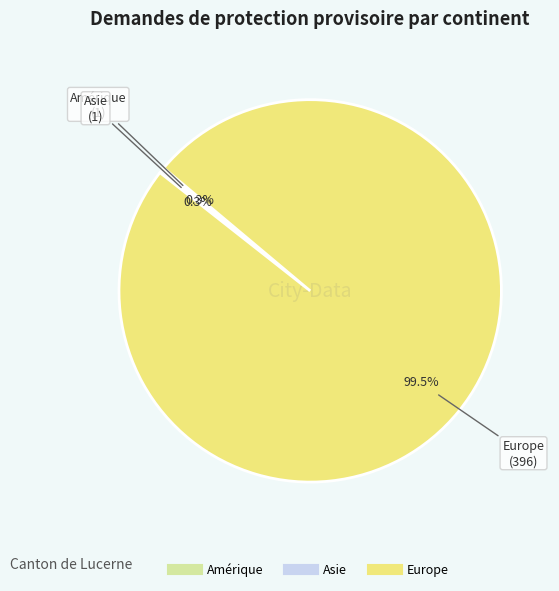

What is the largest slice in the pie chart?

Europe